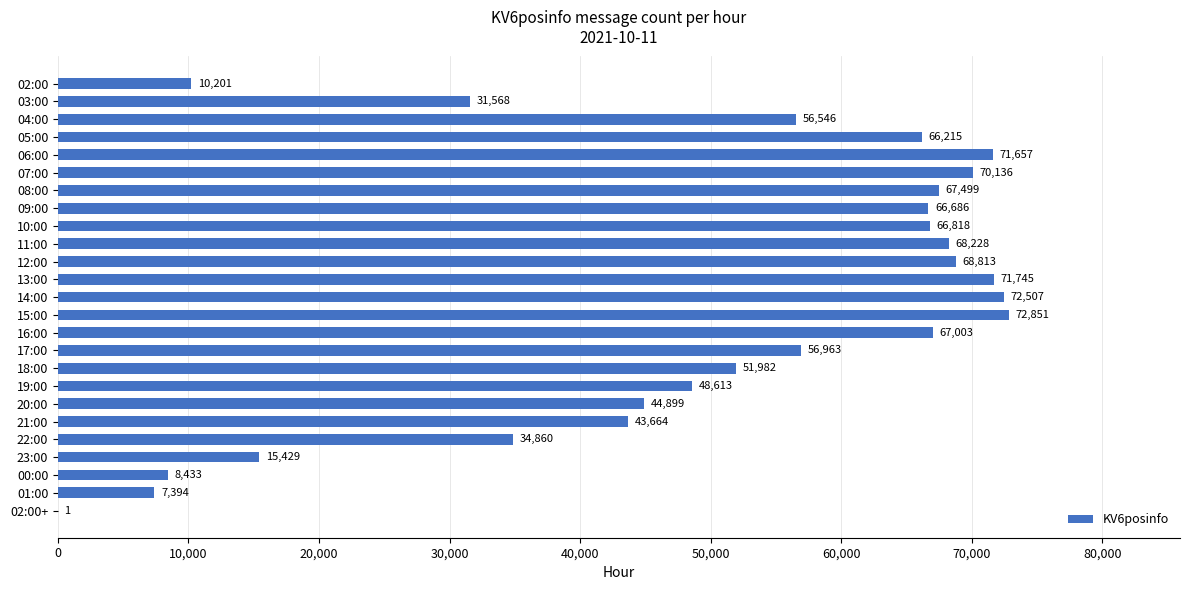

What is the maximum value shown in the chart?

72851